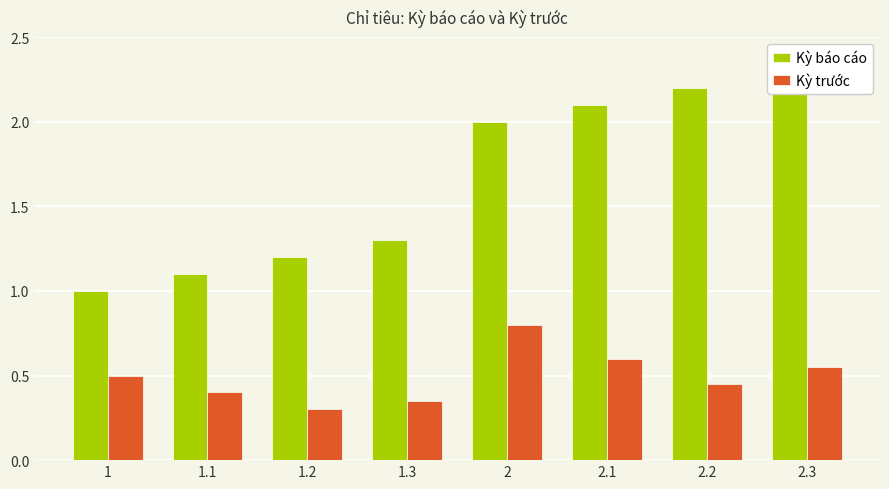

Reading right to left, list all the values displayed in this chart.

Kỳ báo cáo: 2.3	2.2	2.1	2.0	1.3	1.2	1.1	1.0
Kỳ trước: 0.6	0.5	0.6	0.8	0.3	0.3	0.4	0.5